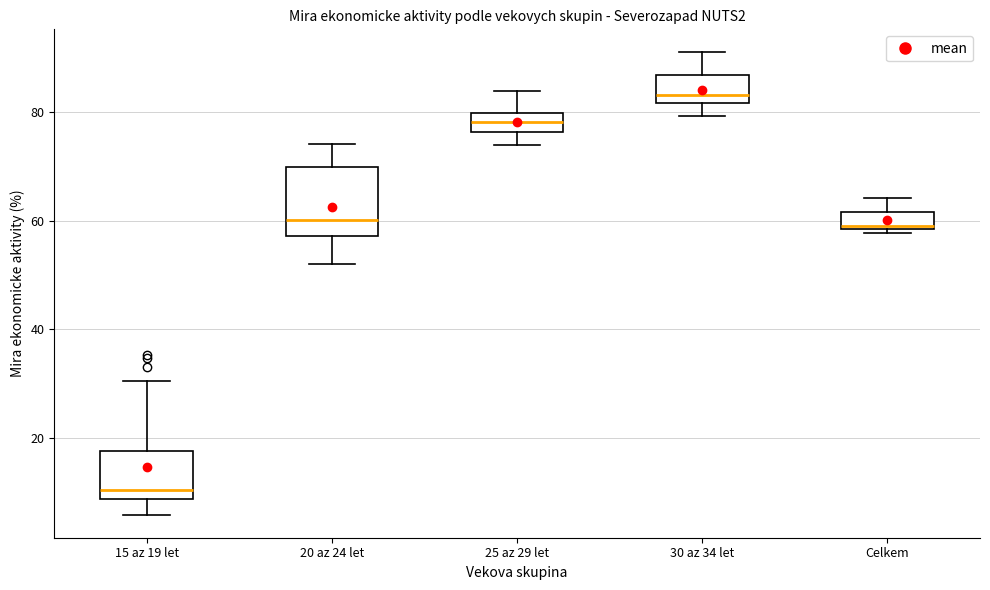

Where is the upper edge of the box for 15 az 19 let on the y-axis? The values are not printed on the chart, so give them approximately, as read against the axis.

18